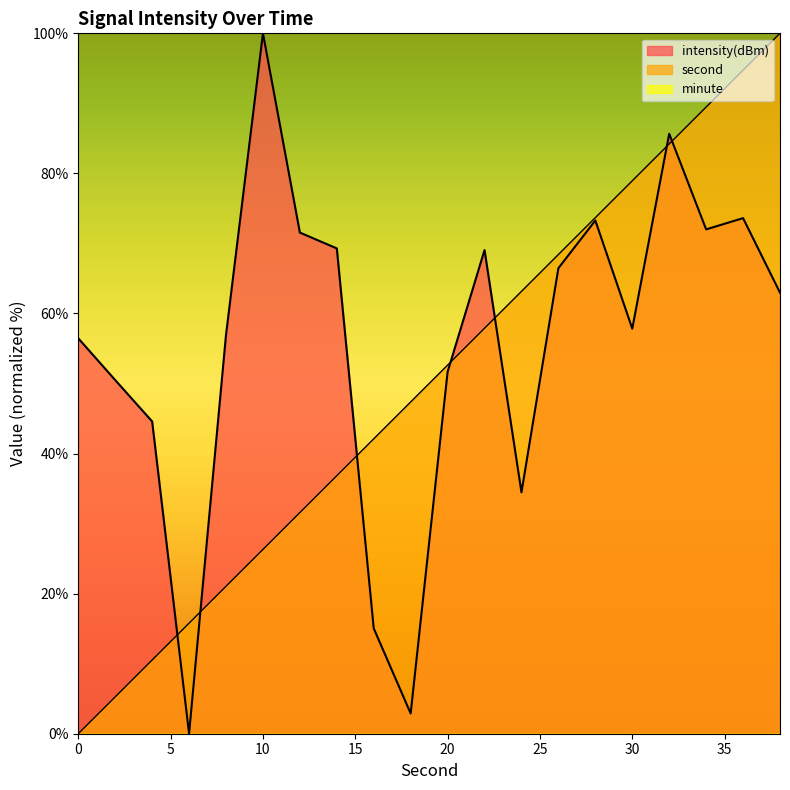

Which series has the widest spread of values?

second